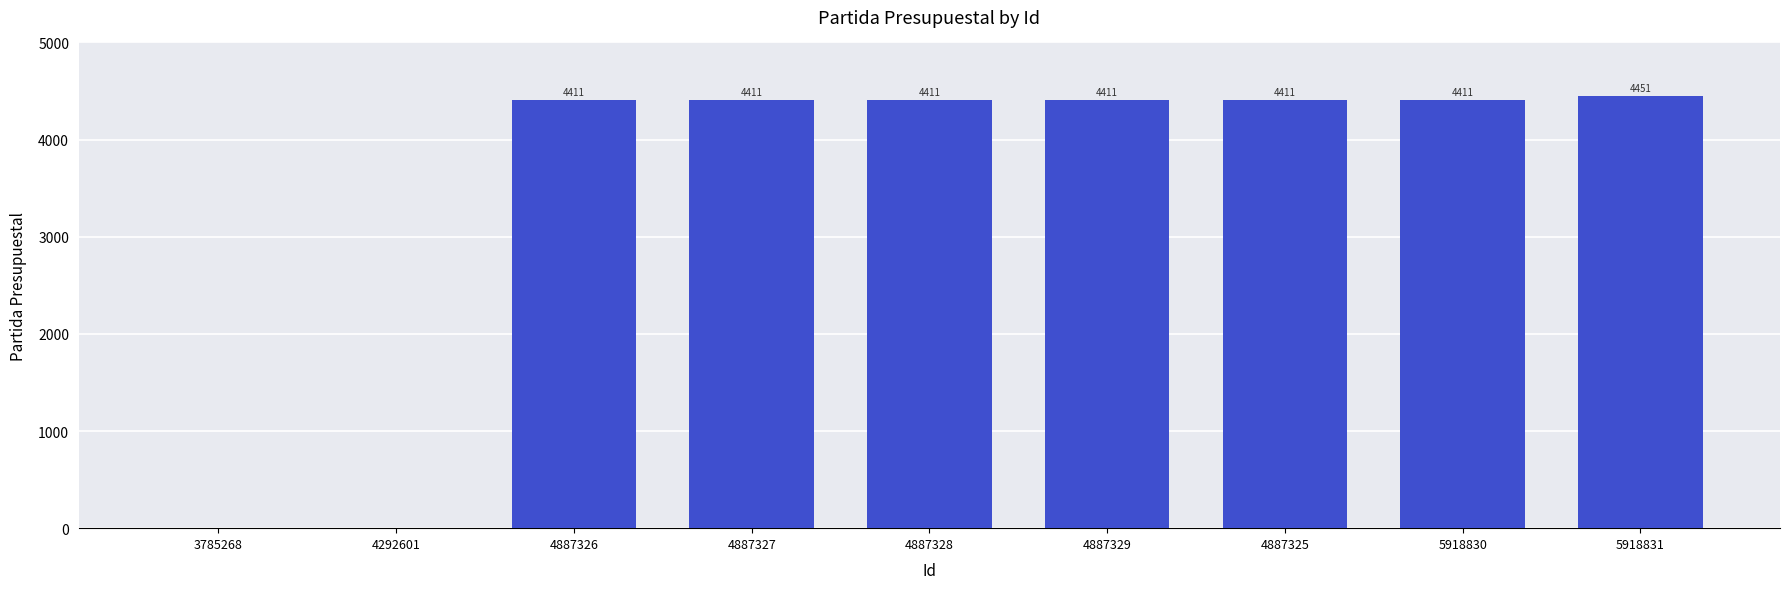

What is the greatest value displayed?

4451